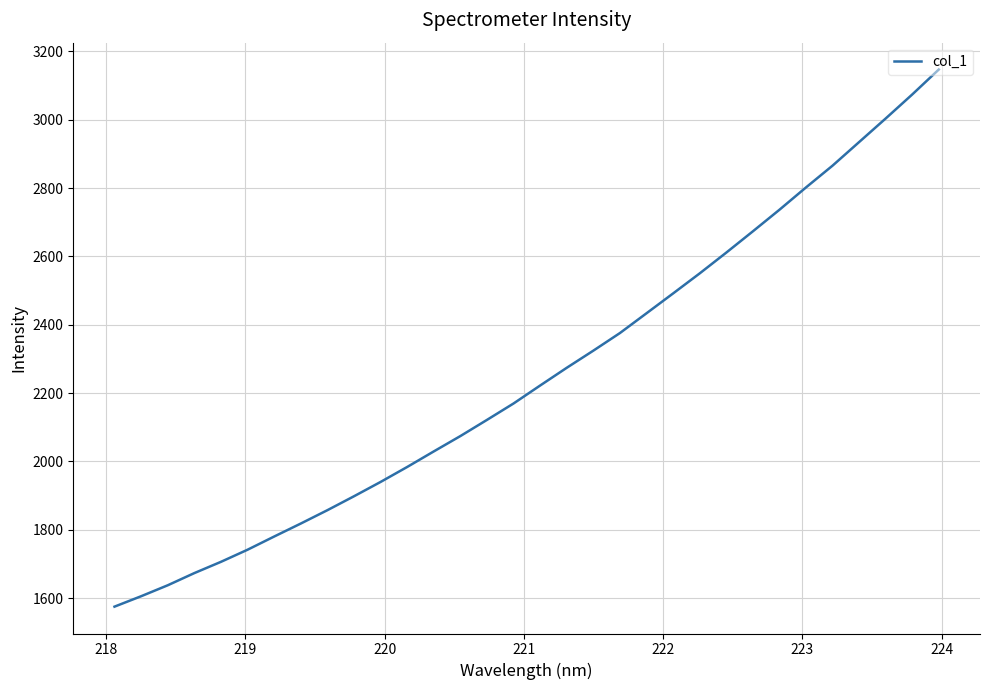

True or false: there are more than 2 points higher than both neighbors.

False